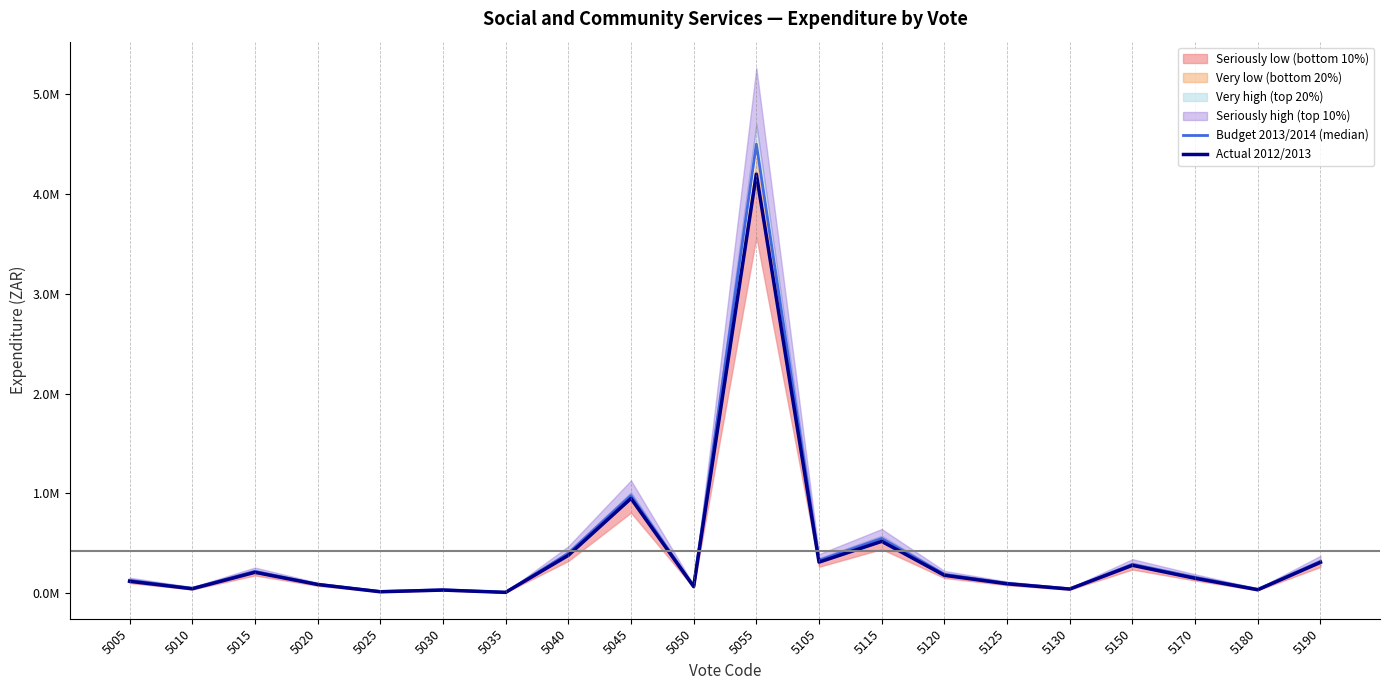

What is the sum of all Budget 2013/2014 (median) values?

8528000